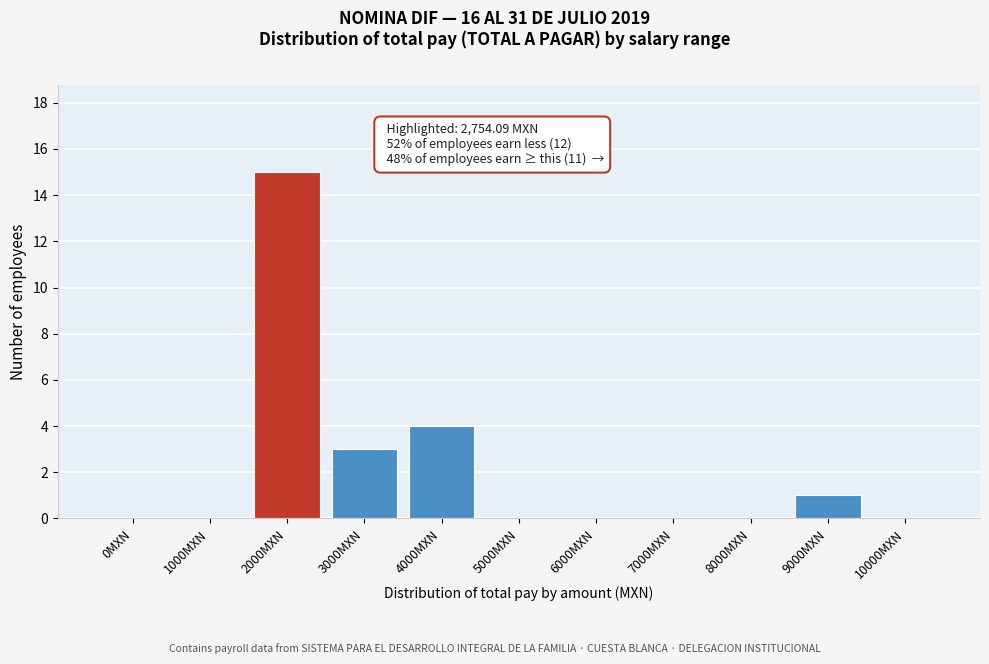

Reading left to right, extract all data points from this chart.

0MXN=0	1000MXN=0	2000MXN=15	3000MXN=3	4000MXN=4	5000MXN=0	6000MXN=0	7000MXN=0	8000MXN=0	9000MXN=1	10000MXN=0